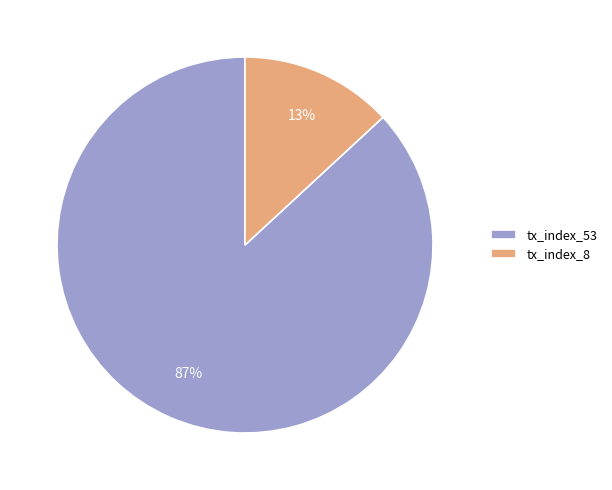

Is it true that tx_index_53 is 74% of the pie?

False